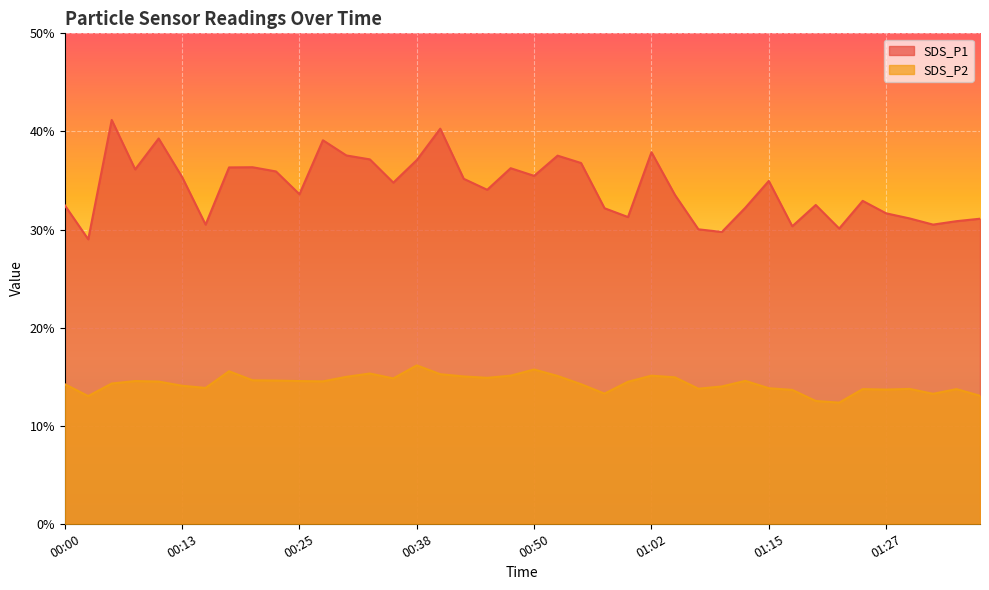

List the labels in order of SDS_P2 value, largest first.

00:38, 00:50, 00:18, 00:33, 00:40, 00:47, 01:02, 00:52, 00:43, 00:30, 01:05, 00:45, 00:35, 00:20, 00:23, 01:12, 00:08, 00:25, 00:28, 00:10, 01:00, 00:05, 00:00, 00:55, 00:13, 01:10, 00:15, 01:15, 01:07, 01:30, 01:25, 01:35, 01:27, 01:17, 00:57, 01:32, 01:37, 00:02, 01:20, 01:22